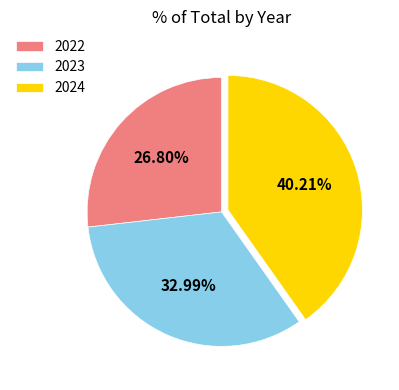

How much of the chart is everything except 2023?

67.0%